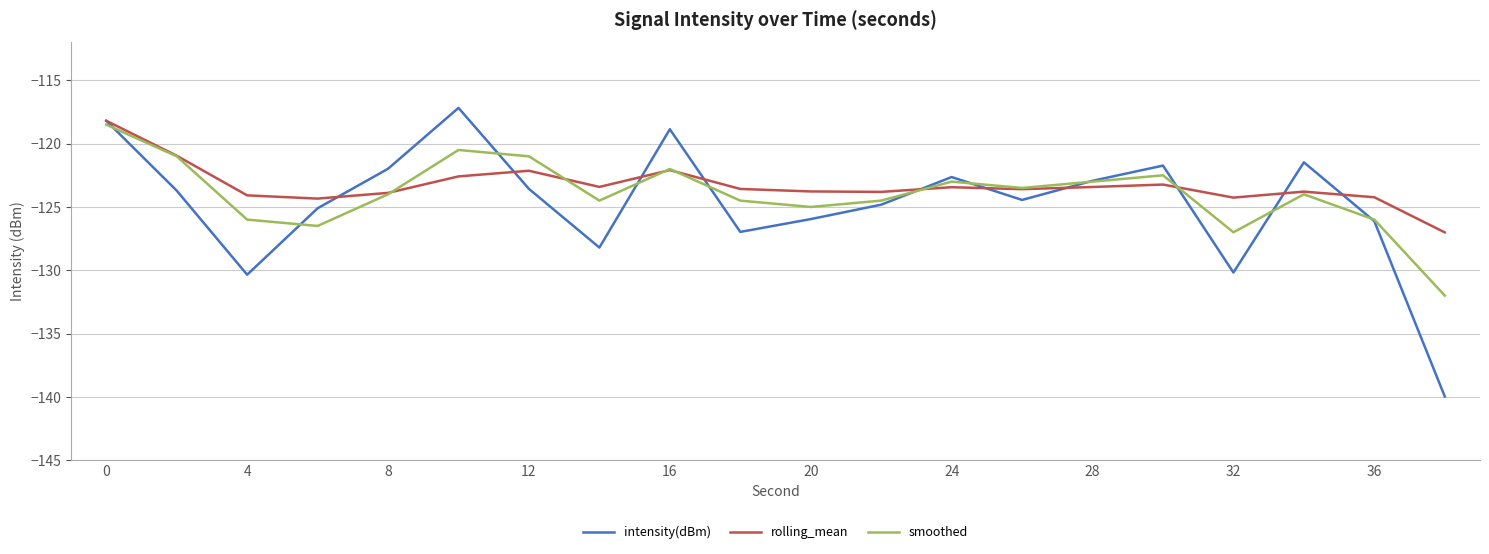

What is the minimum value shown in the chart?

-140.0